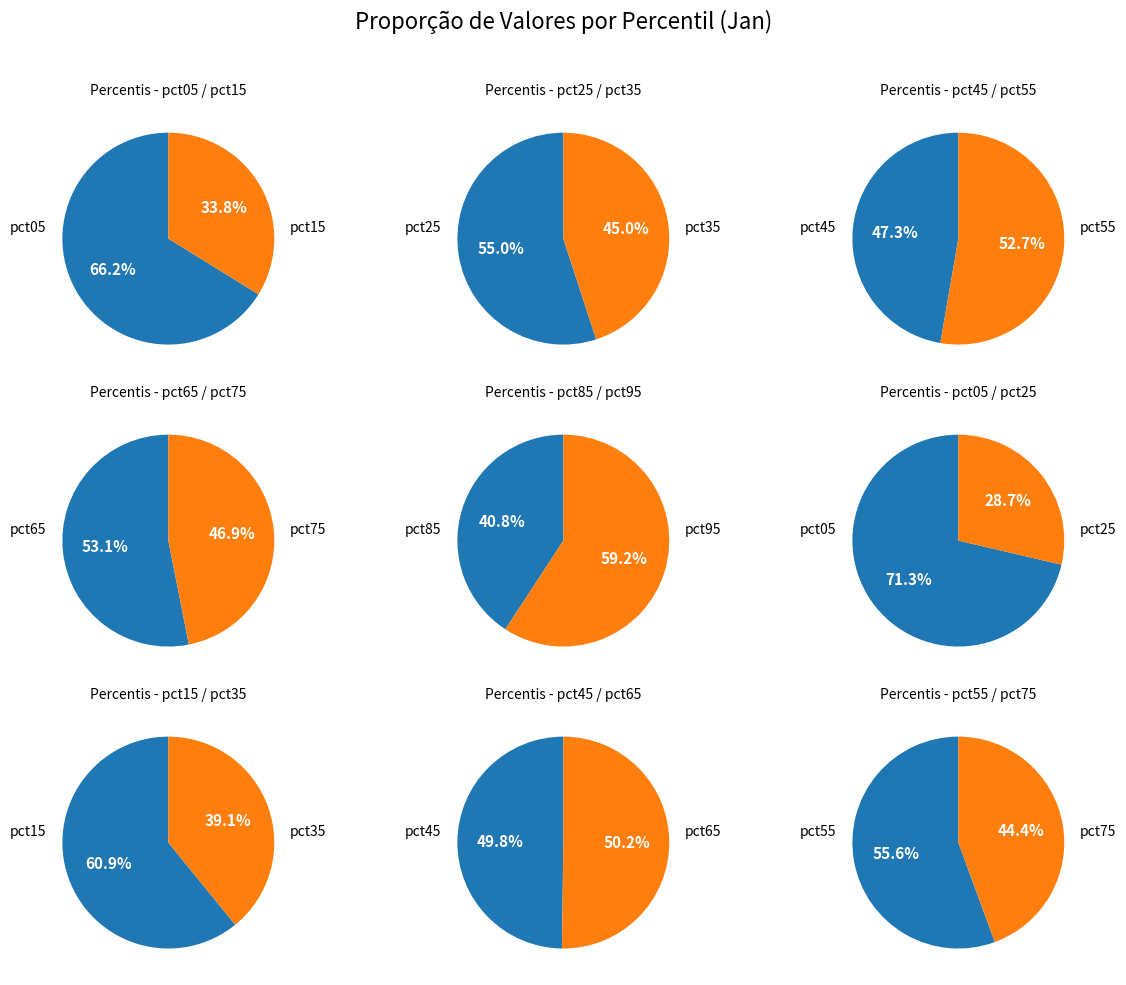

Rank the categories by value from highest to lowest.

pct05, pct15, pct25, pct55, pct35, pct95, pct65, pct45, pct75, pct85